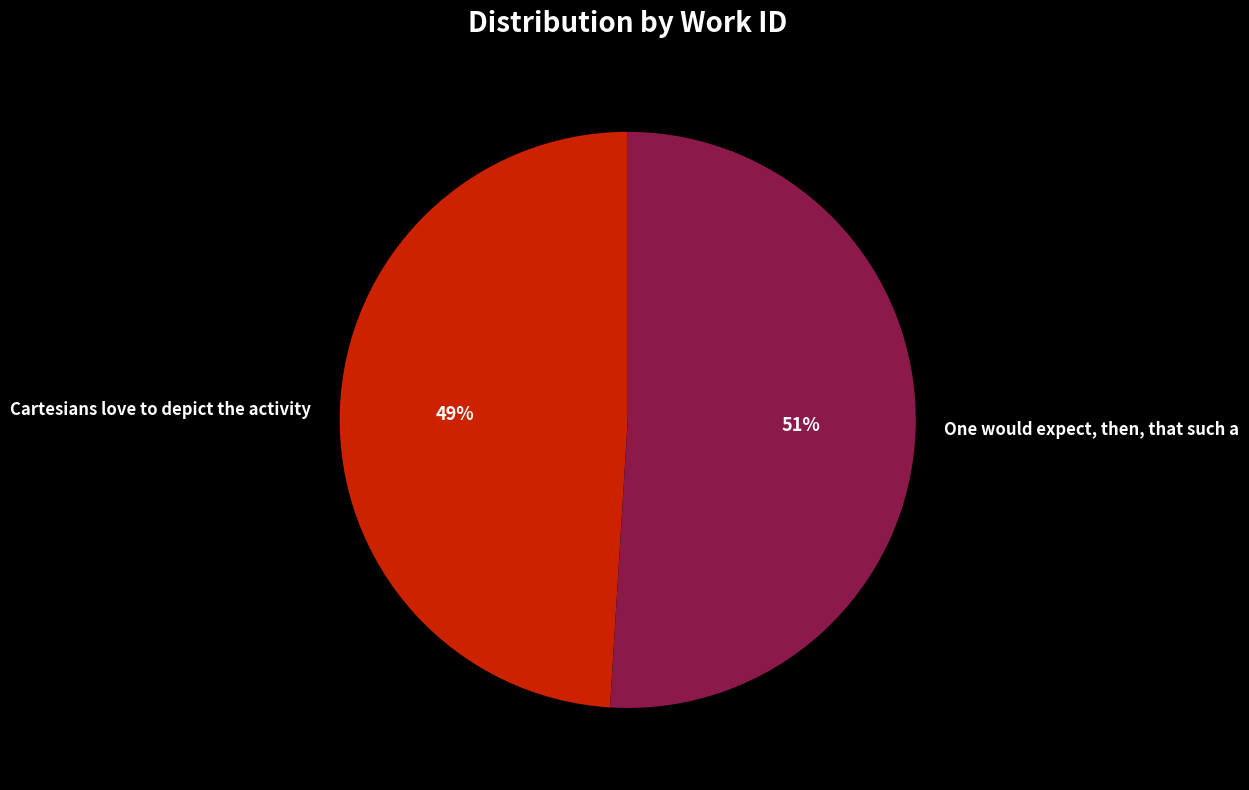

To the nearest percent, what is the difference between the One would expect, then, that such a and Cartesians love to depict the activity slice percentages?

2%